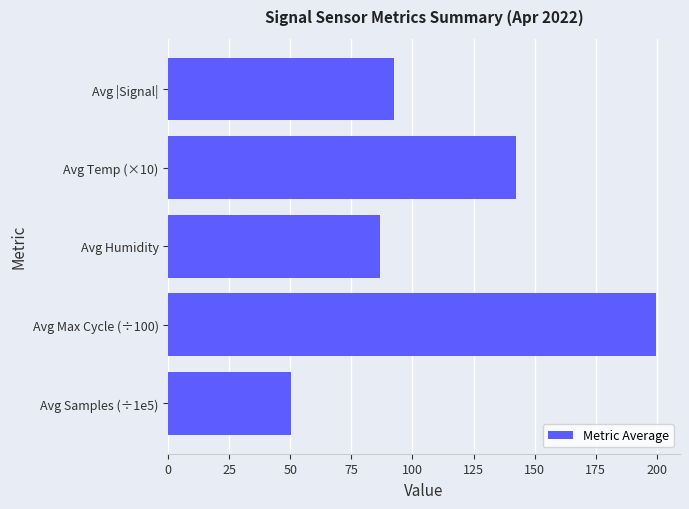

True or false: the data shows 86.5 at Avg Humidity.

True